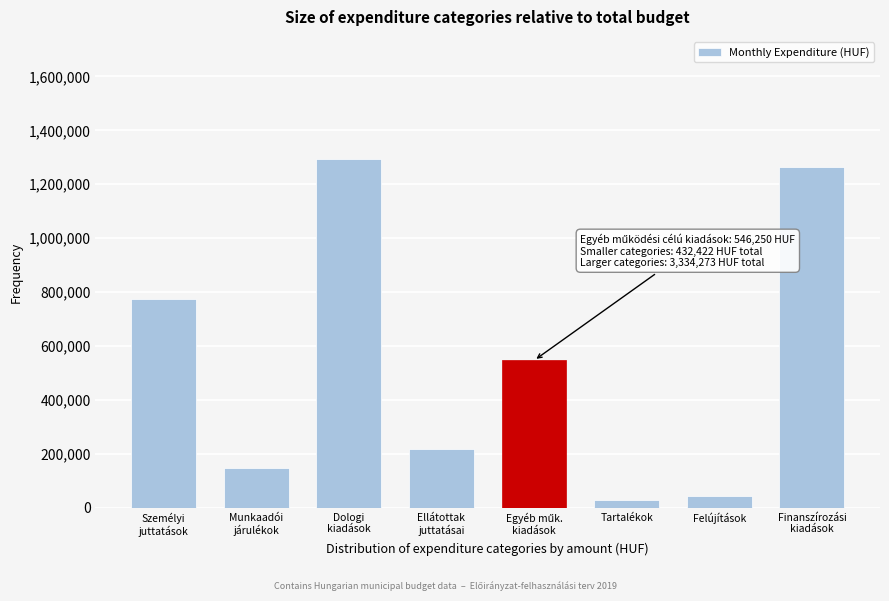

Reading right to left, transcribe all the data shown in this chart.

1264607	42333	27672	546250	216084	1293833	146333	775833